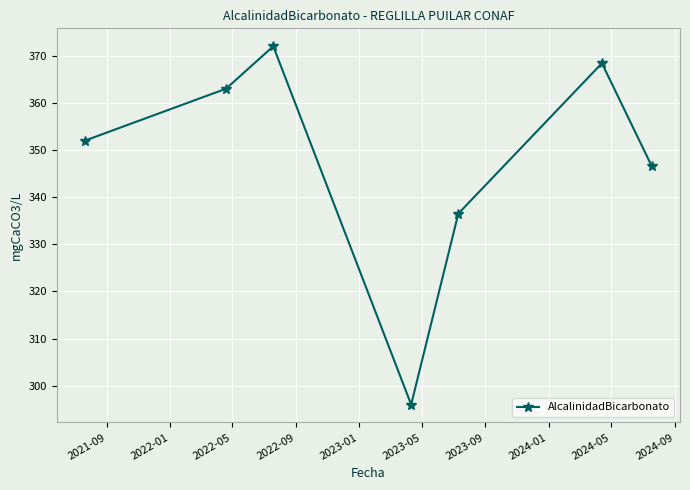

How many points are lower than both their immediate neighbors (excluding endpoints)?

1